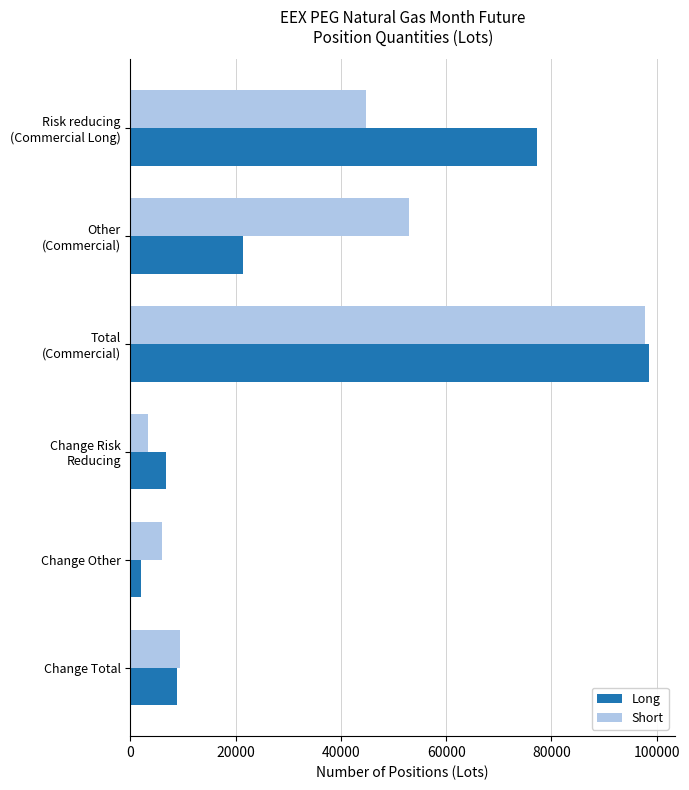

Rank the series by their maximum value, from lowest to highest.

Short, Long